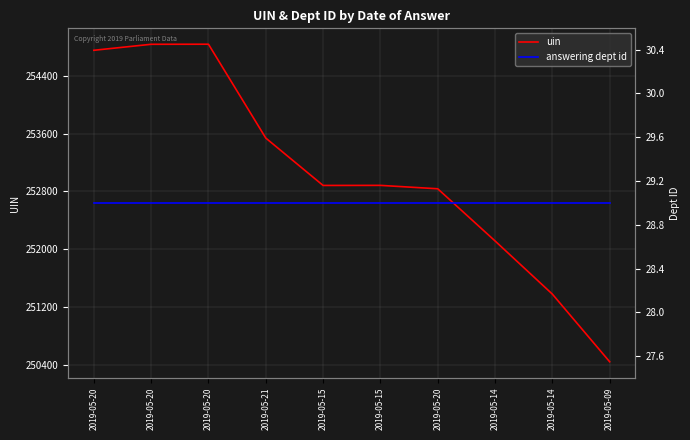

At which category is the sum across all series the highest?

2019-05-20